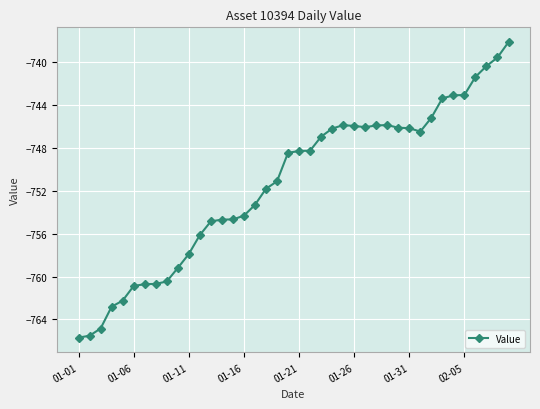

What is the difference between the second highest and second lowest values?

25.9